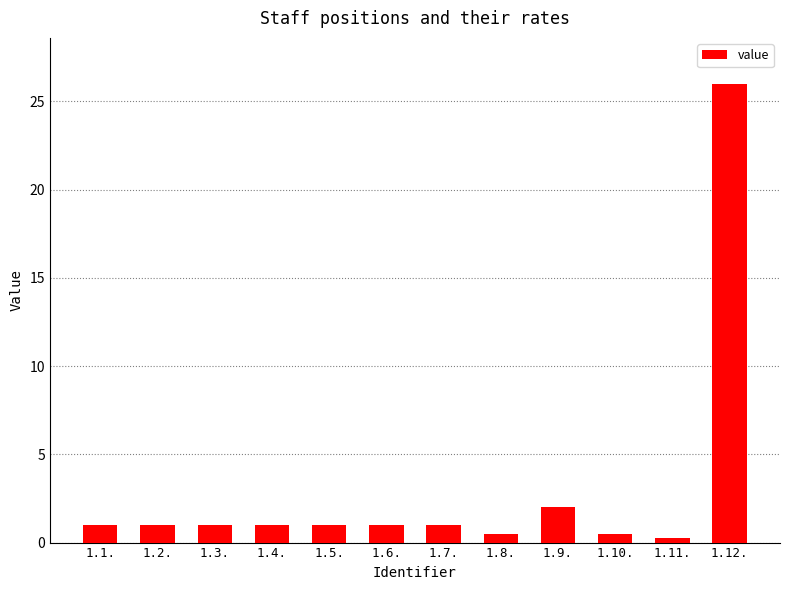

Which category has the lowest value across all series?

1.11.